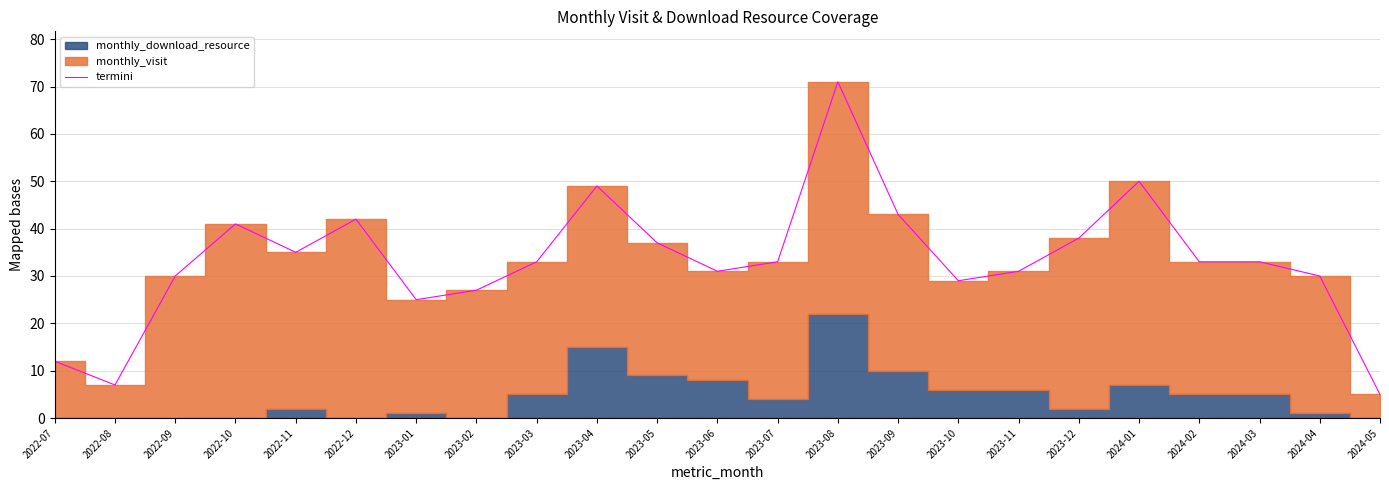

Which label corresponds to the largest value in the chart?

2023-08